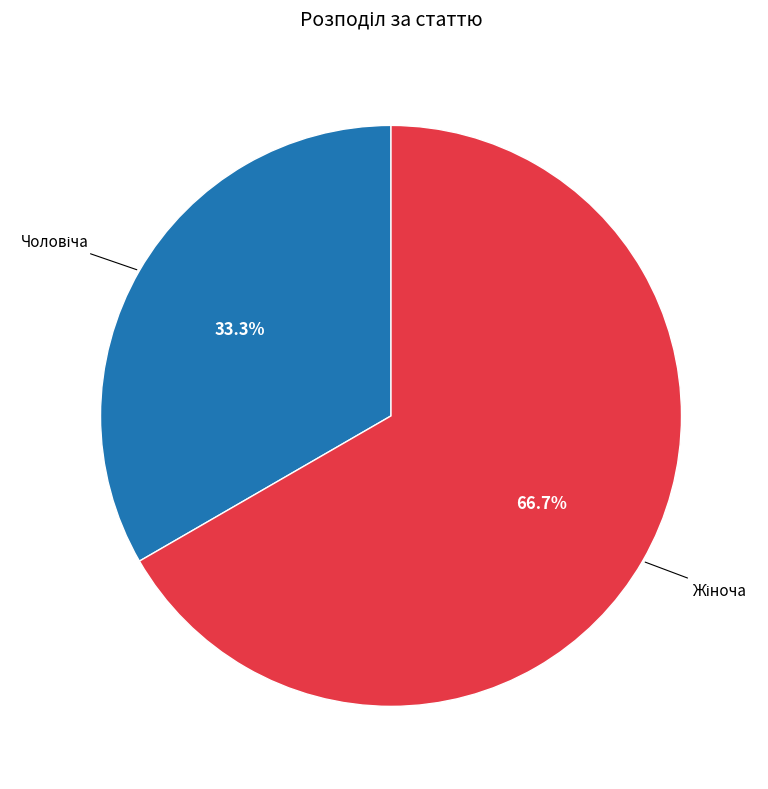

Does any single category account for the majority?

Yes